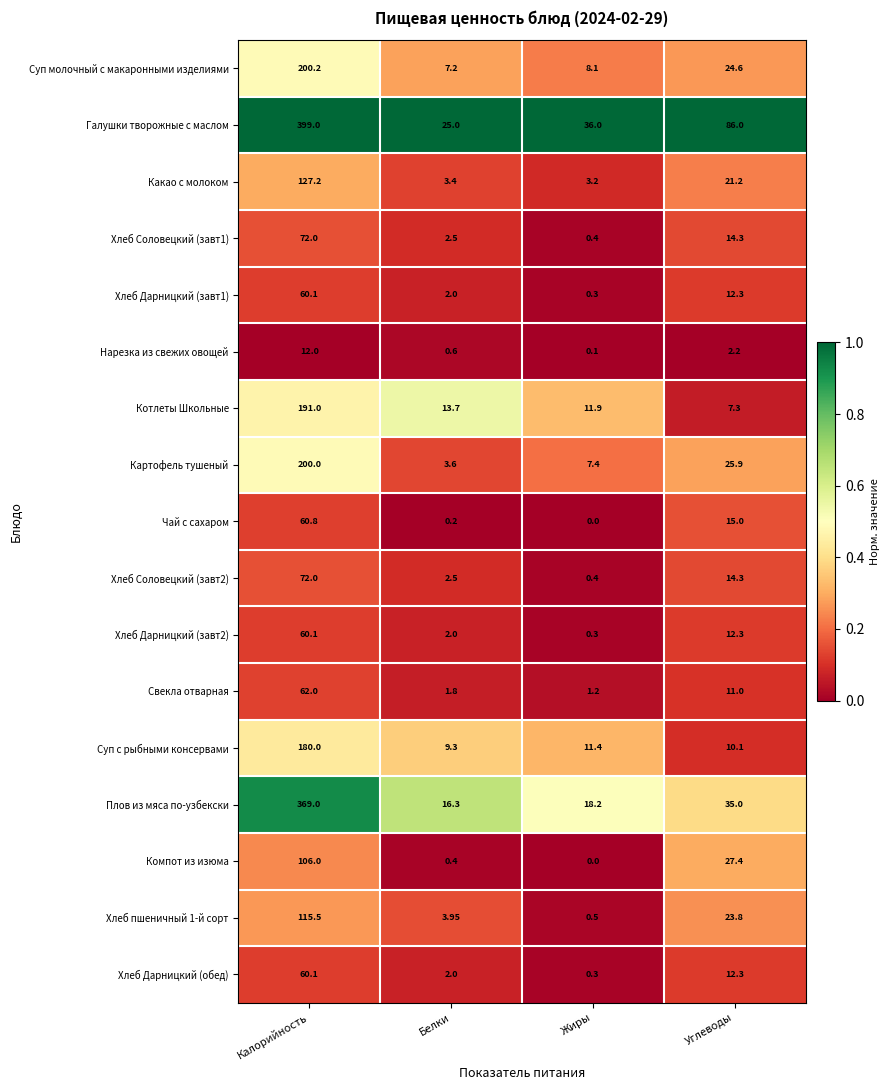

What is the total value across all series at Углеводы?

355.0